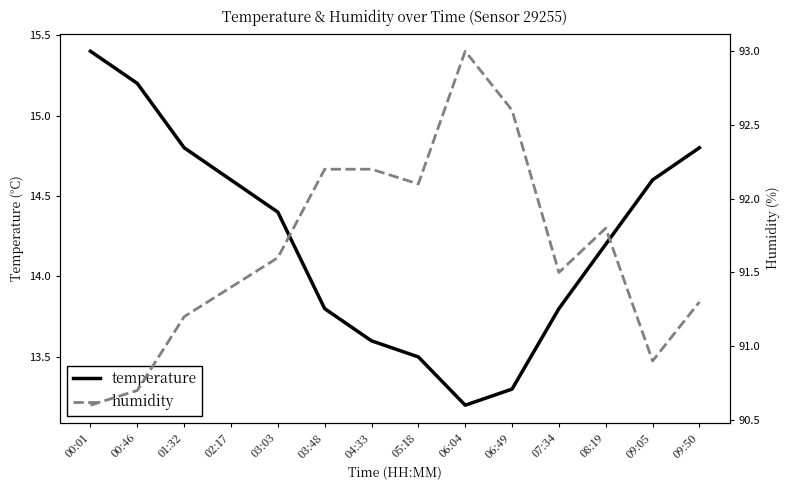

What is the label of the 11th point from the left?

07:34